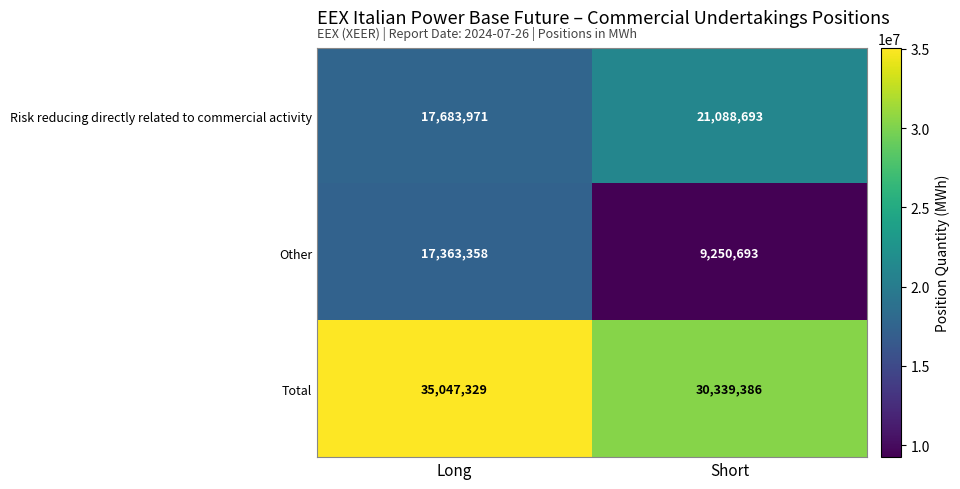

What is the spread (max minus min) of values at Short?

21088693